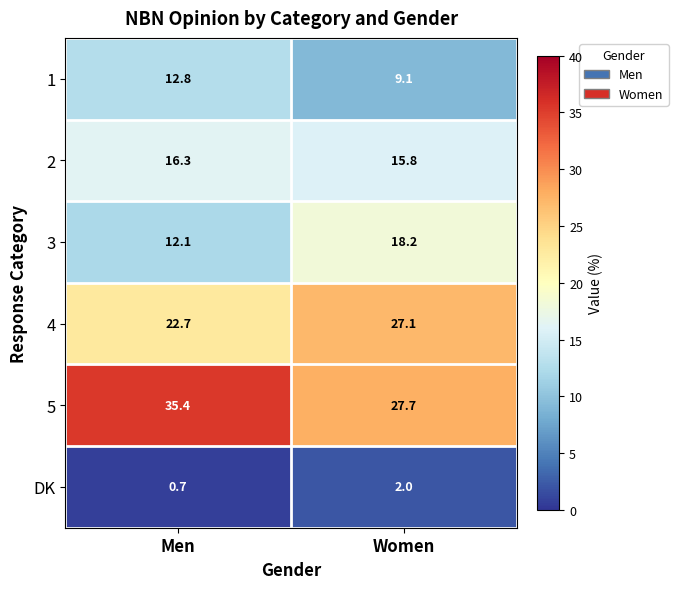

Reading left to right, transcribe all the data shown in this chart.

1: Men=12.8	Women=9.1
2: Men=16.3	Women=15.8
3: Men=12.1	Women=18.2
4: Men=22.7	Women=27.1
5: Men=35.4	Women=27.7
DK: Men=0.7	Women=2.0